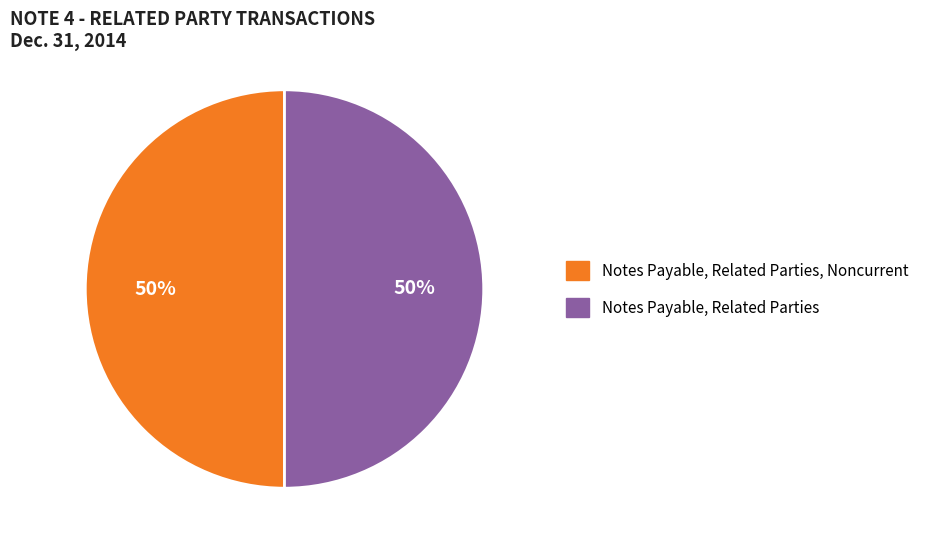

True or false: Notes Payable, Related Parties, Noncurrent accounts for 41% of the total.

False